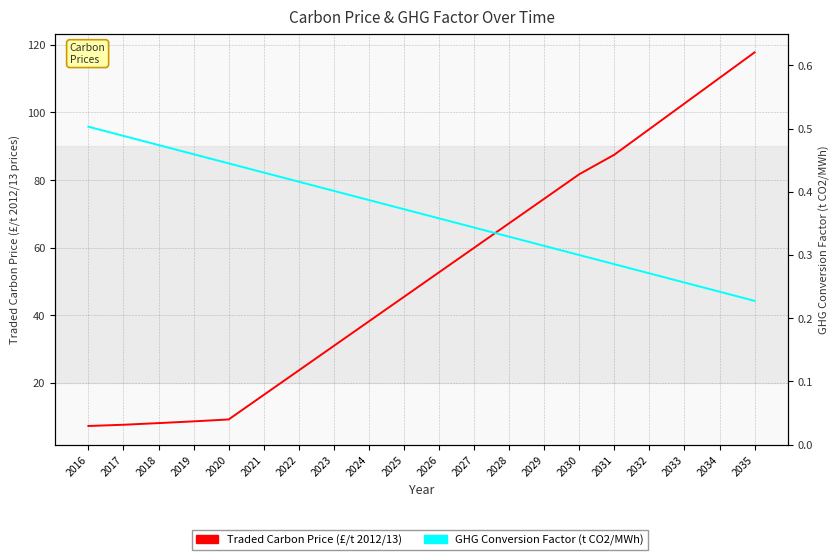

How many distinct data groups are displayed?

2